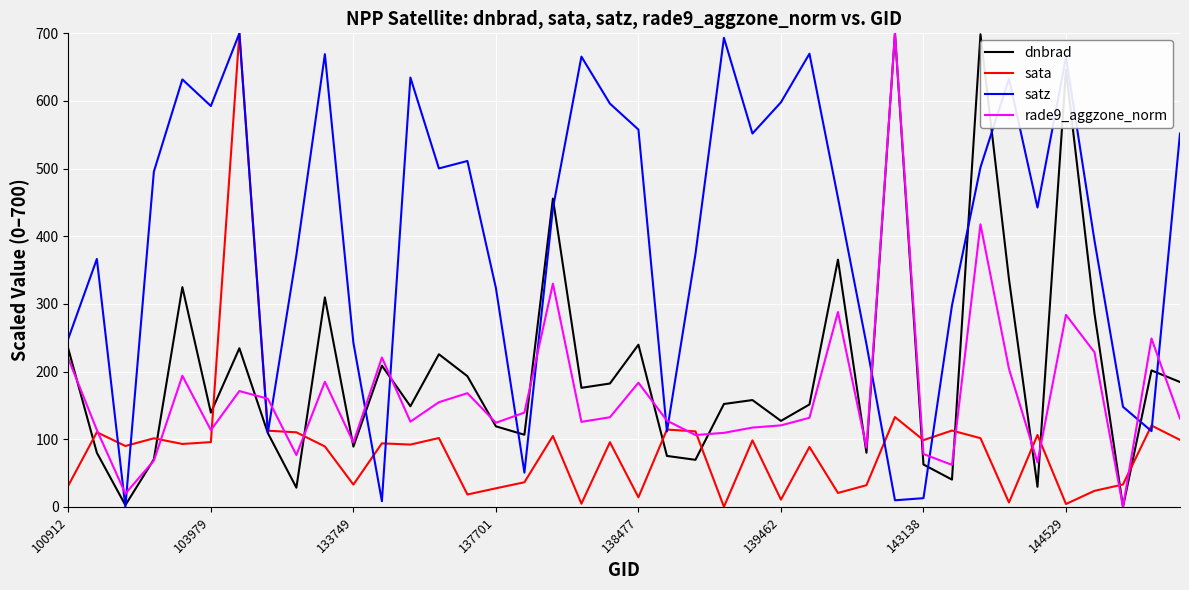

What is the maximum value shown in the chart?

700.0